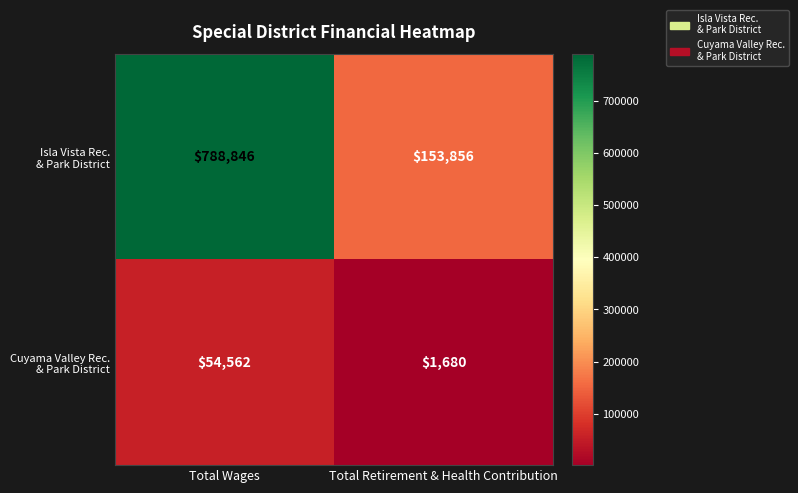

What is the difference between the highest and lowest values at Total Retirement & Health Contribution?

152176